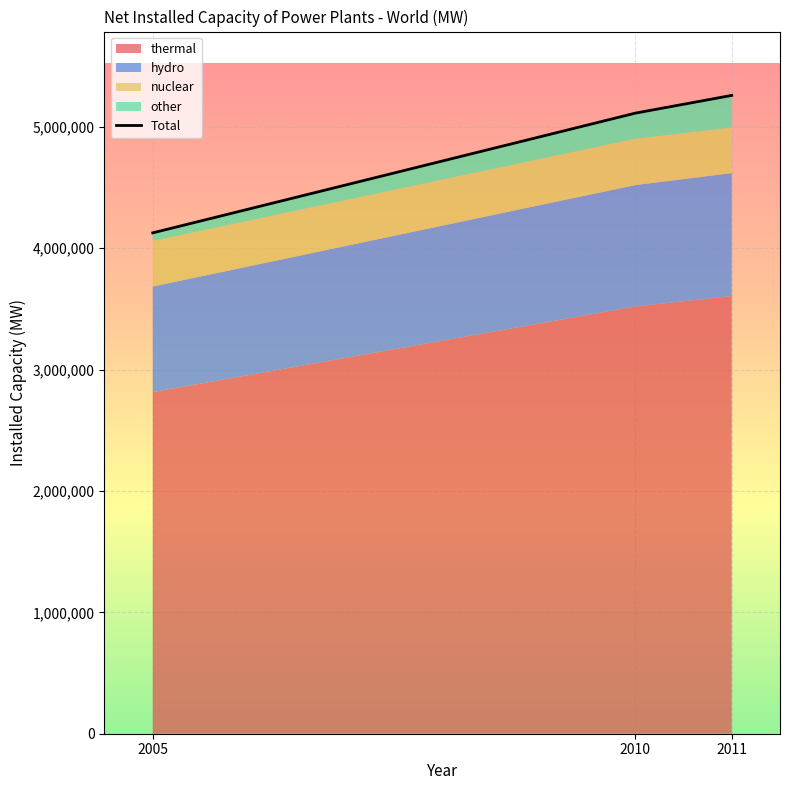

Read the value at 2010.

5111950